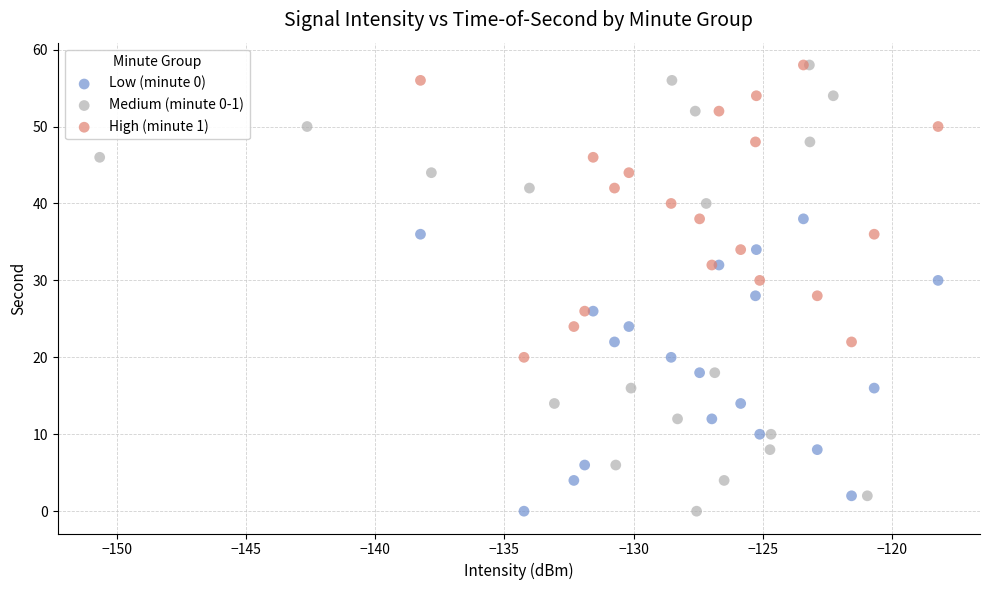

Which series has the widest spread of Y values?

Medium (minute 0-1)